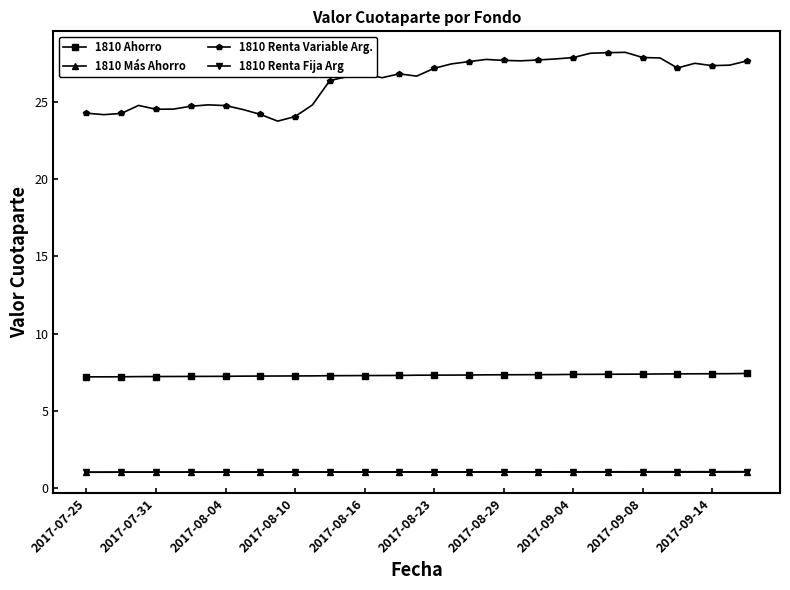

What is the value of the 1810 Renta Variable Arg. point at the 17th from the left?

26.9